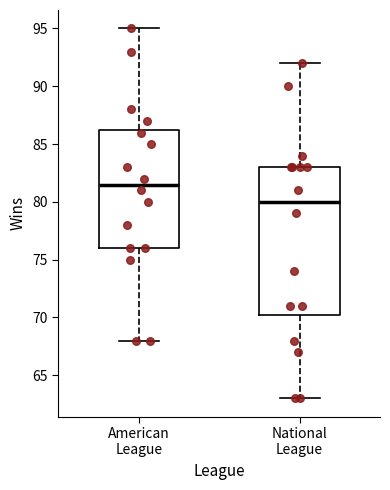

Which box's median line is the highest?

American League